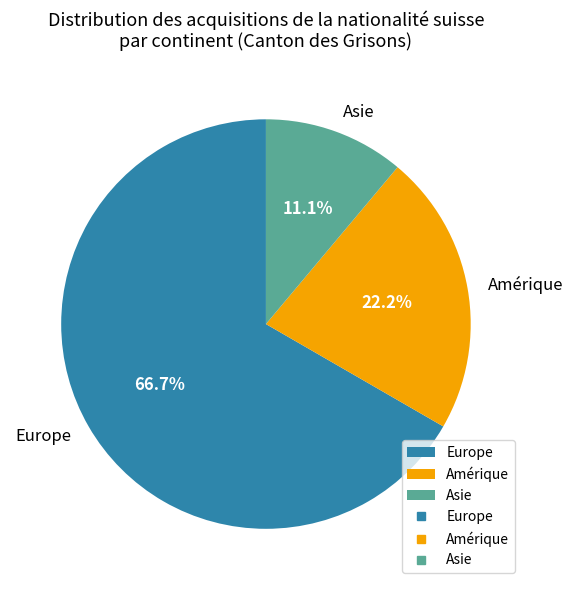

What percentage do Asie and Europe together represent?

77.8%